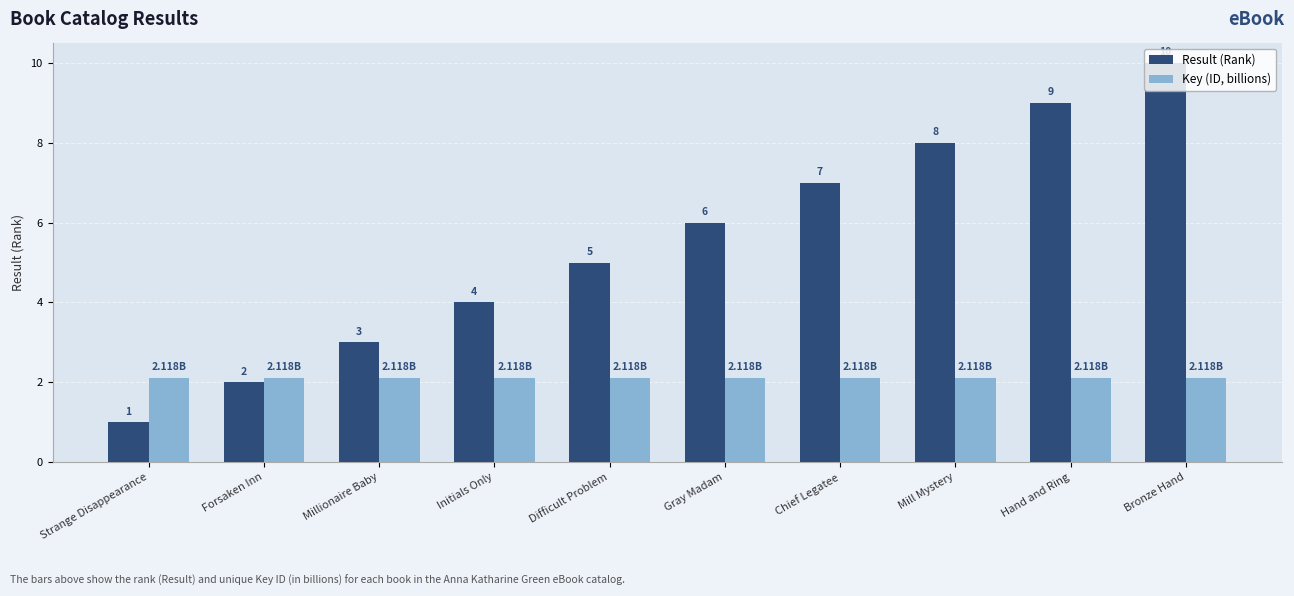

Is the value of Result (Rank) at Chief Legatee greater than the value of Key (ID, billions) at Initials Only?

Yes